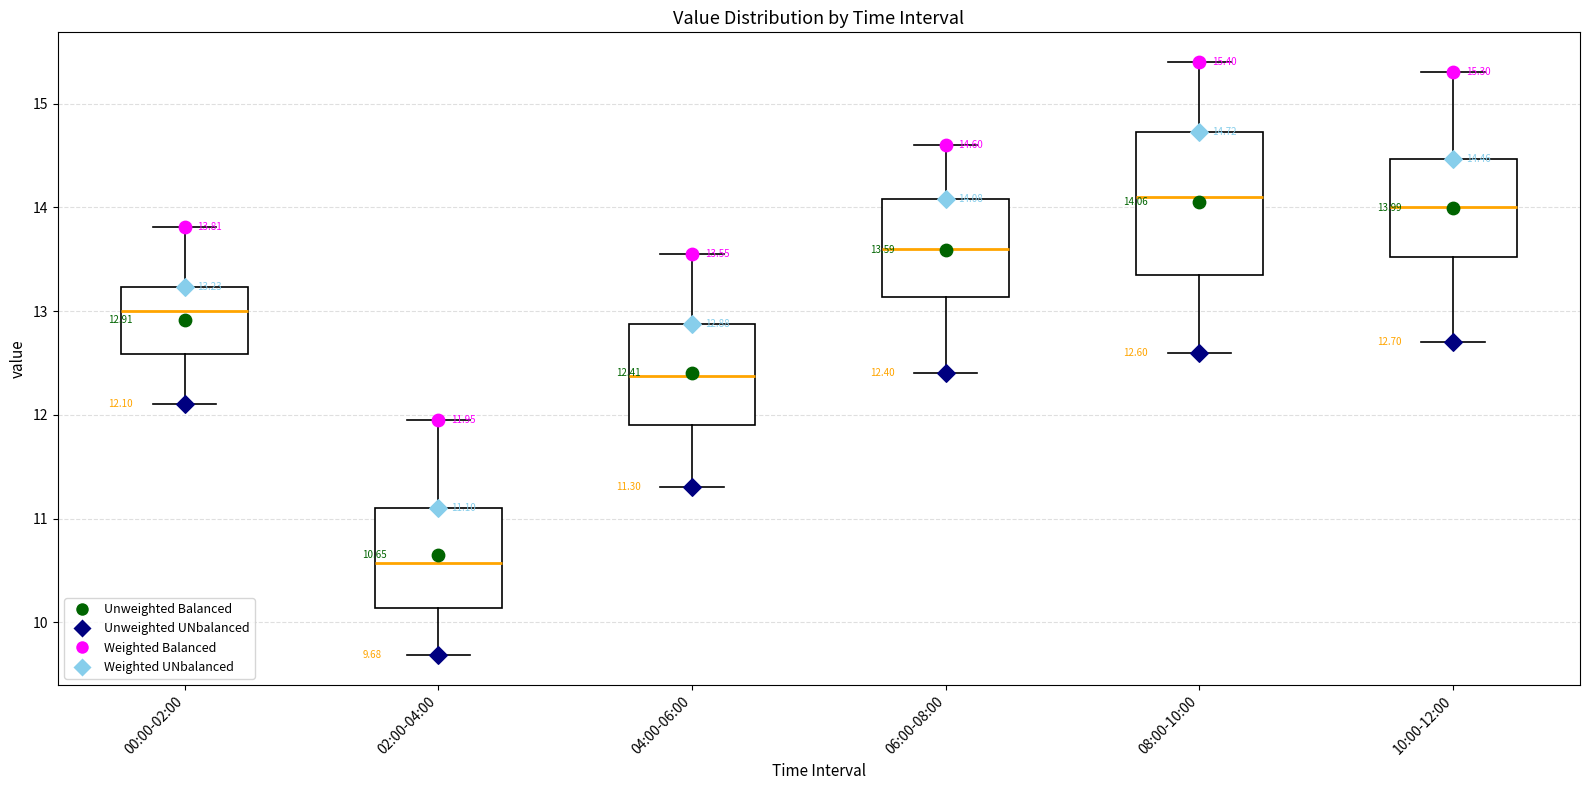

Which box has the lowest median line?

02:00-04:00